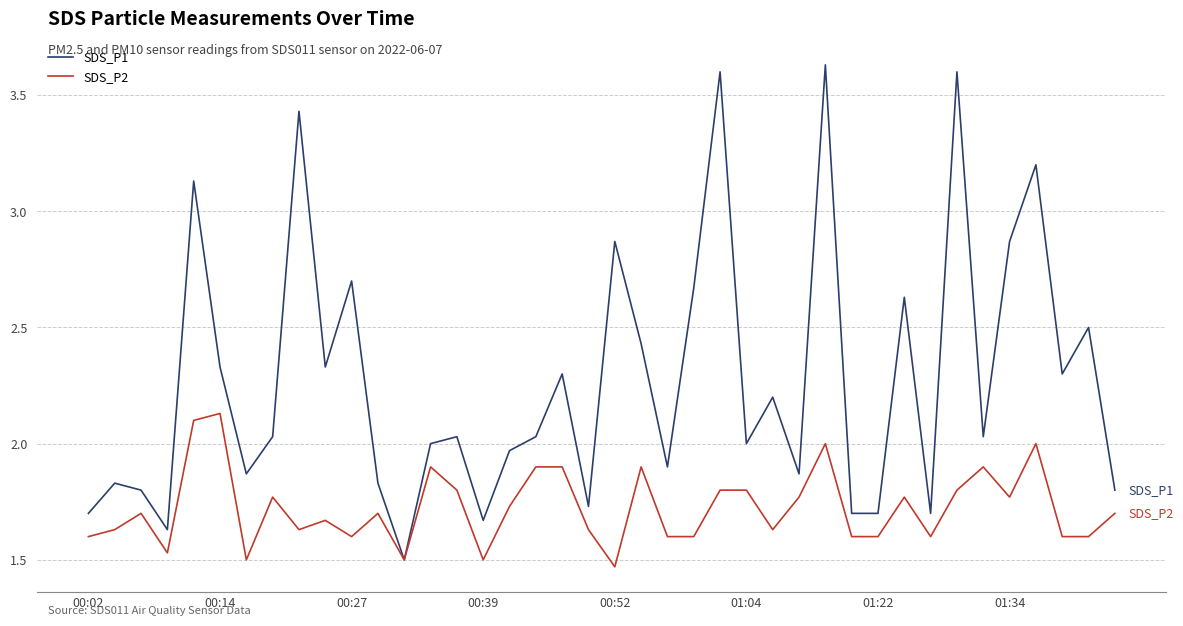

List the series in order of their peak value, lowest first.

SDS_P2, SDS_P1